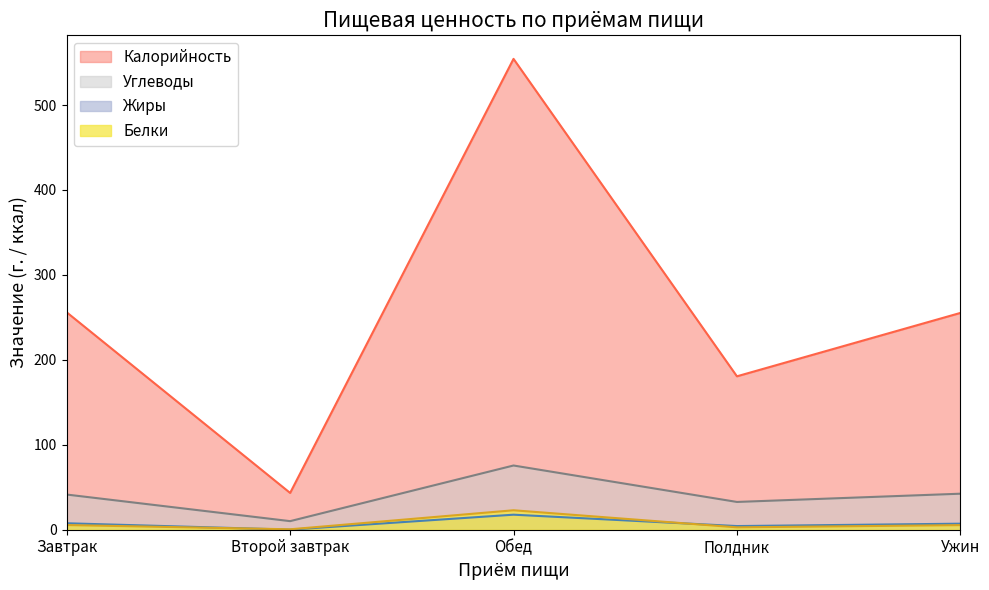

List the labels in order of Калорийность value, largest first.

Обед, Завтрак, Ужин, Полдник, Второй завтрак